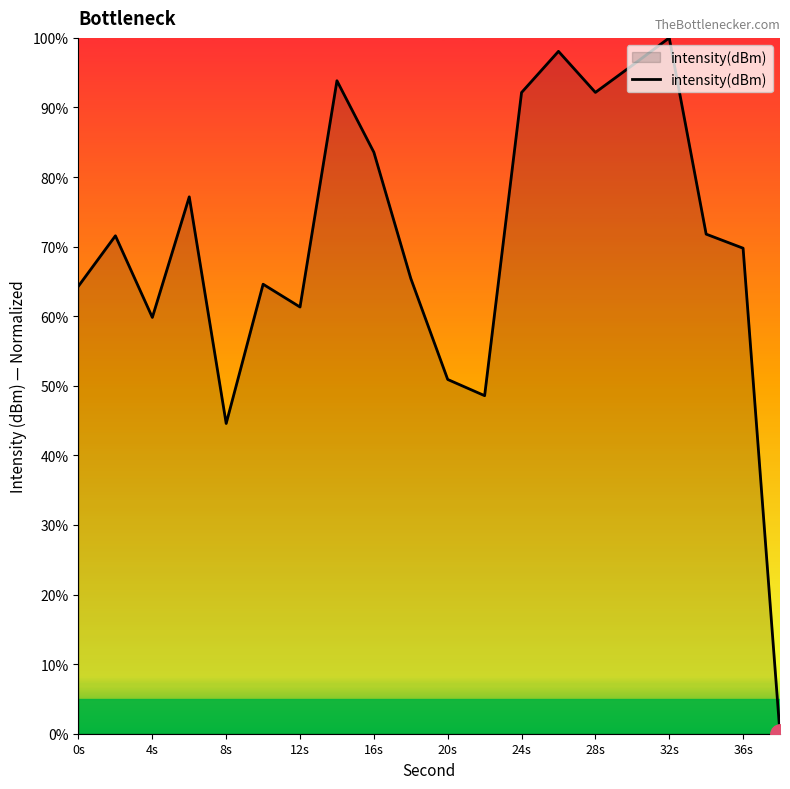

What is the greatest value displayed?

100.0